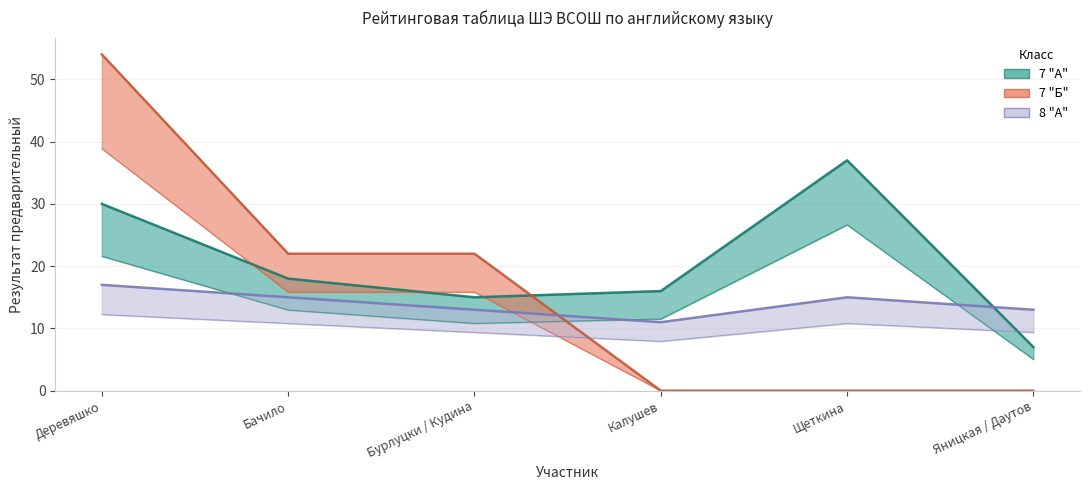

Does the chart display data point markers on the line(s)?

No